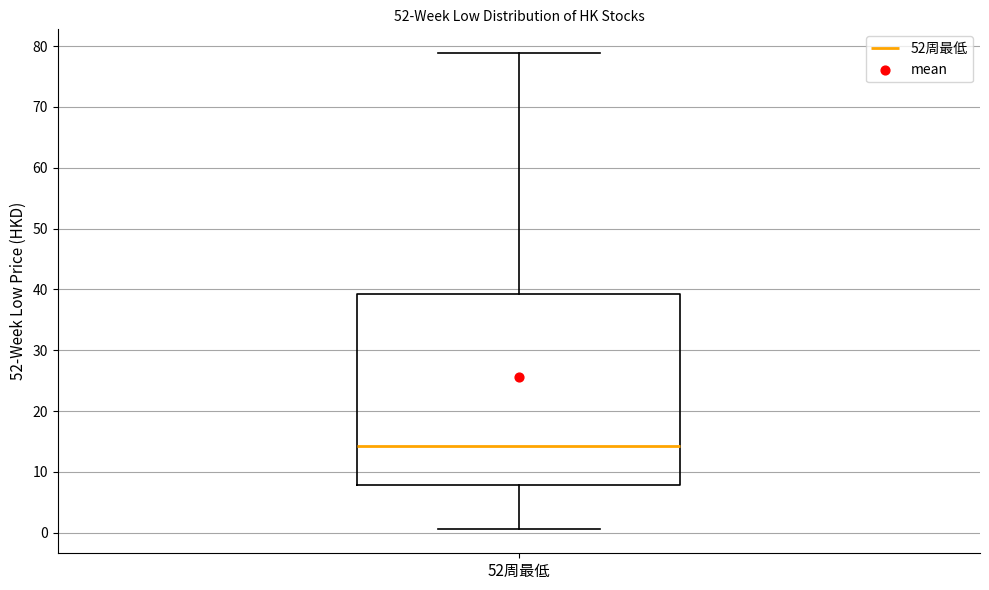

Where is the upper edge of the box for 52周最低 on the y-axis? The values are not printed on the chart, so give them approximately, as read against the axis.

39